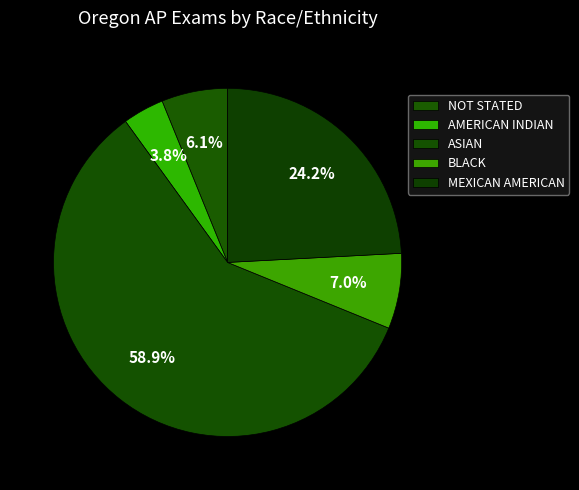

Rank the categories by value from highest to lowest.

ASIAN, MEXICAN AMERICAN, BLACK, NOT STATED, AMERICAN INDIAN